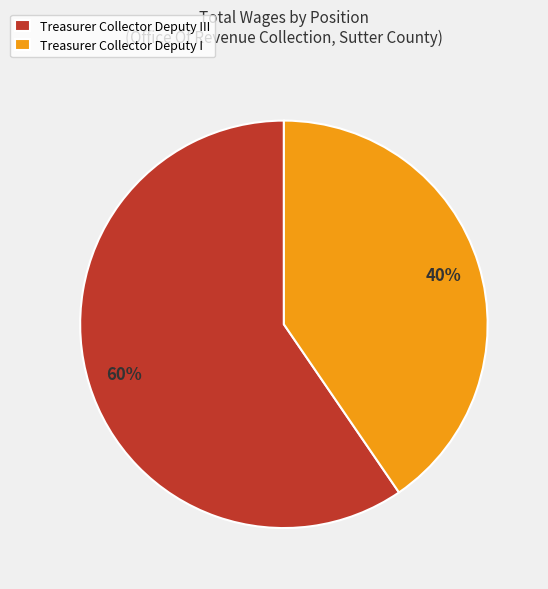

How many slices are in this pie chart?

2